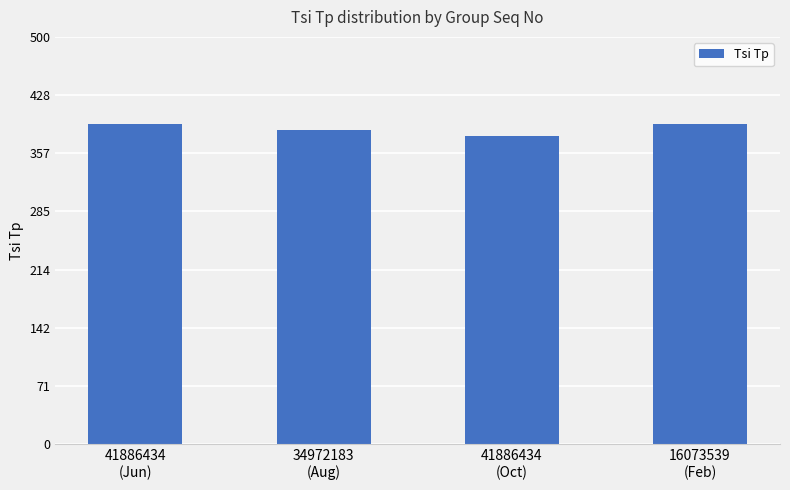

Between 41886434
(Oct) and 34972183
(Aug), which is larger?

34972183
(Aug)